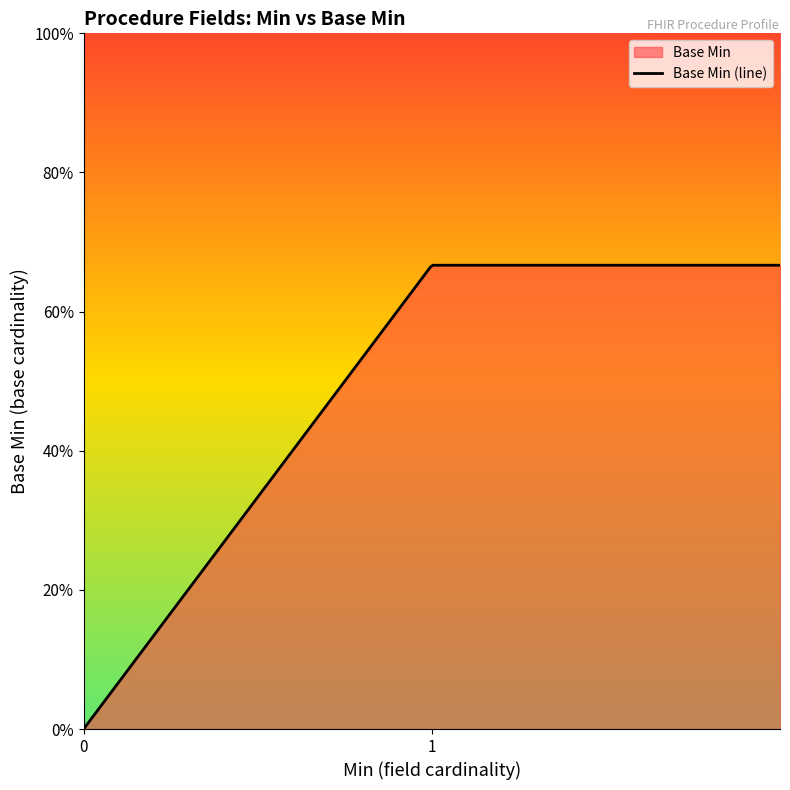

Between 1 and 0, which is larger?

1